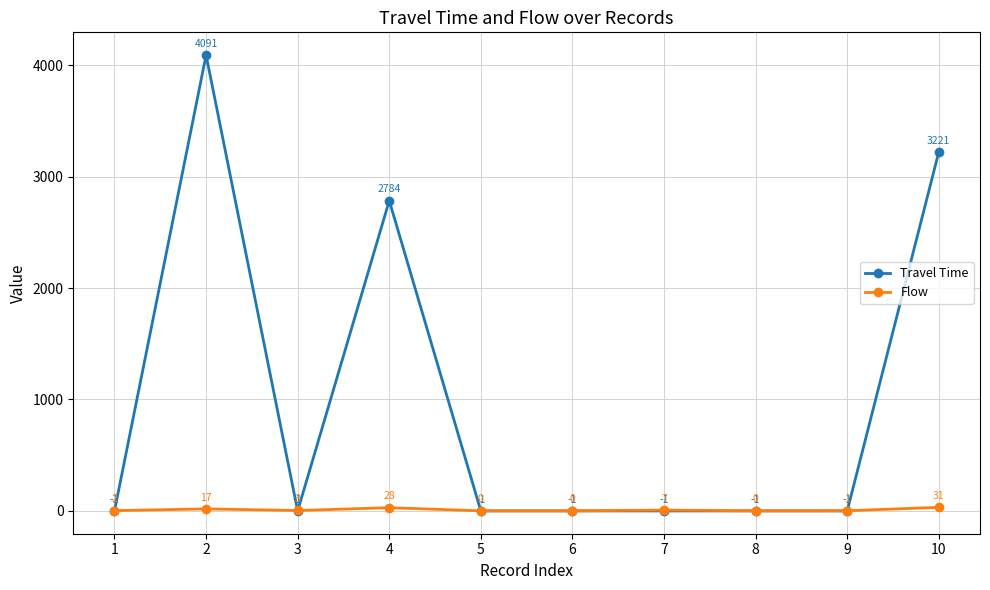

True or false: Flow and Travel Time cross at least once.

True